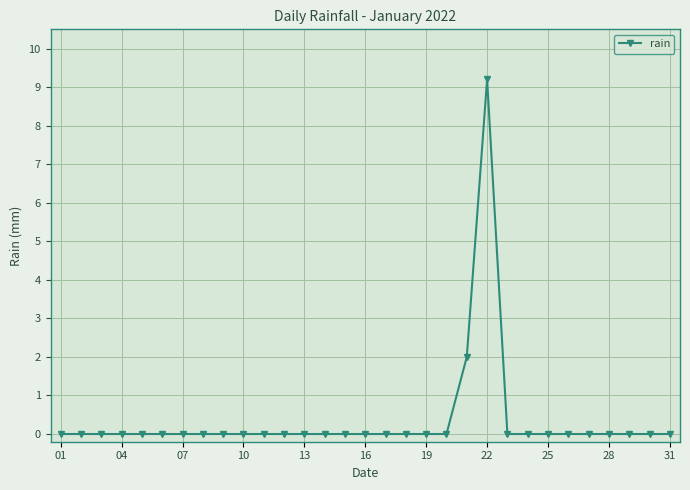

Count the values in the range 0 to 1.

29